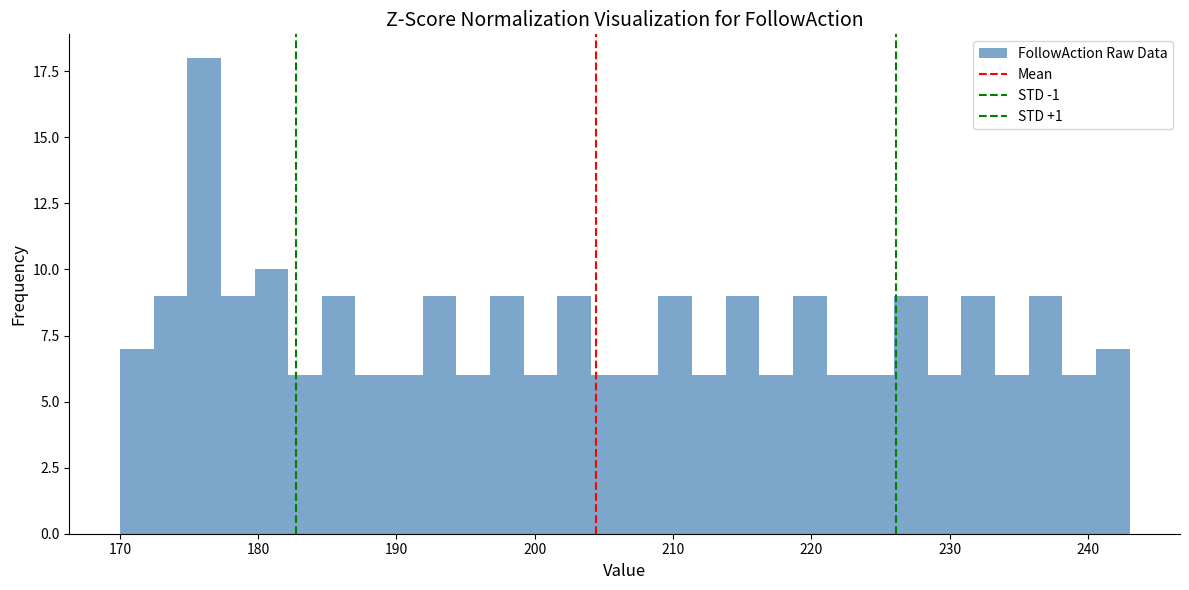

Read against the x-axis, roughly where is the centre of the tallest bar?

176